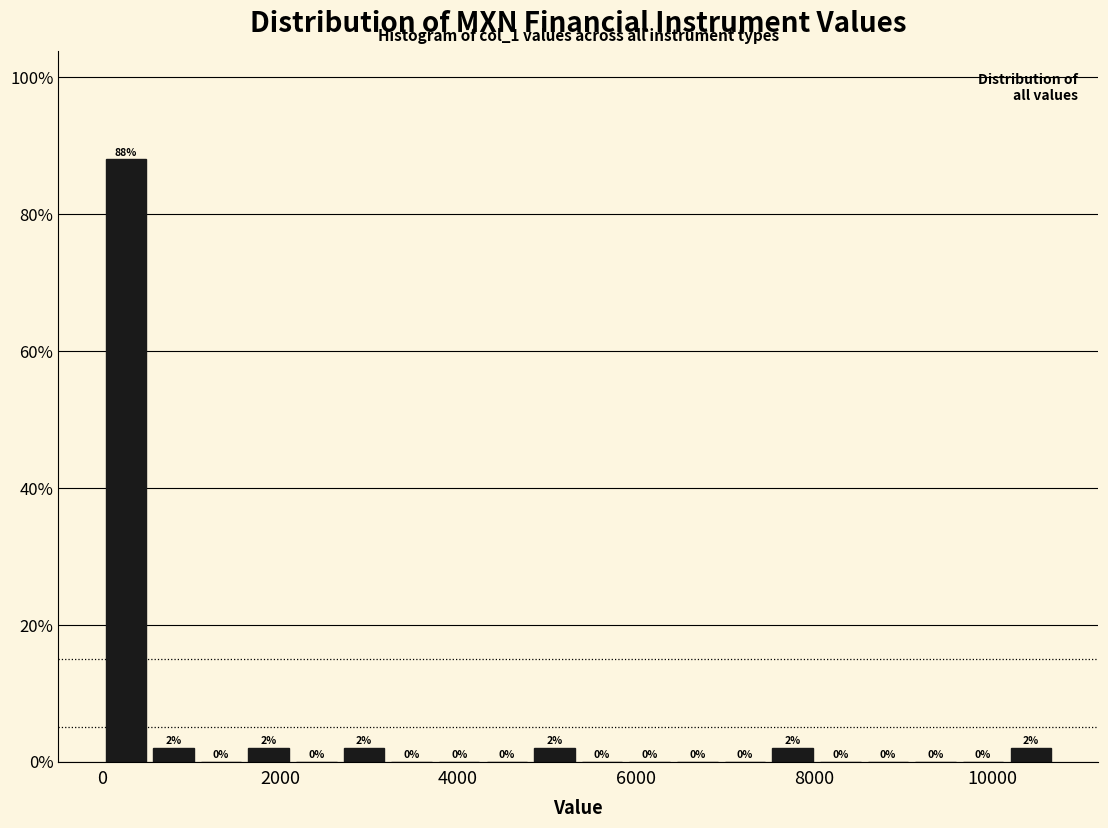

Around what value on the x-axis is the tallest bar? Give the approximate position of its centre, as read against the axis.

200